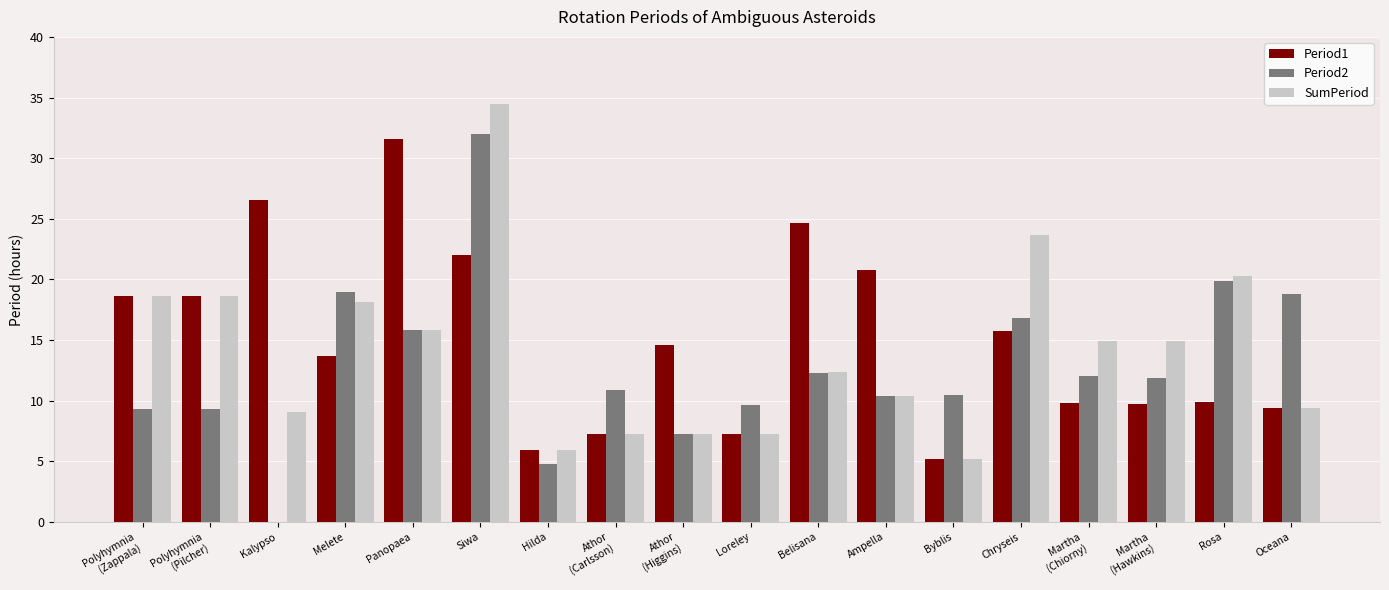

Where is Period2 nearest to the value 18?

Oceana